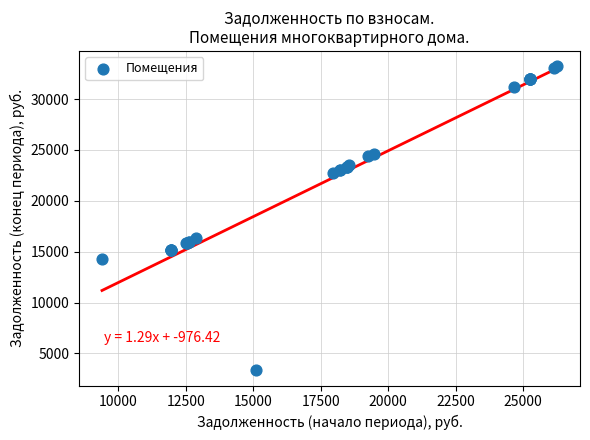

What Y value in the scatter plot is closest to 18287?

16306.9